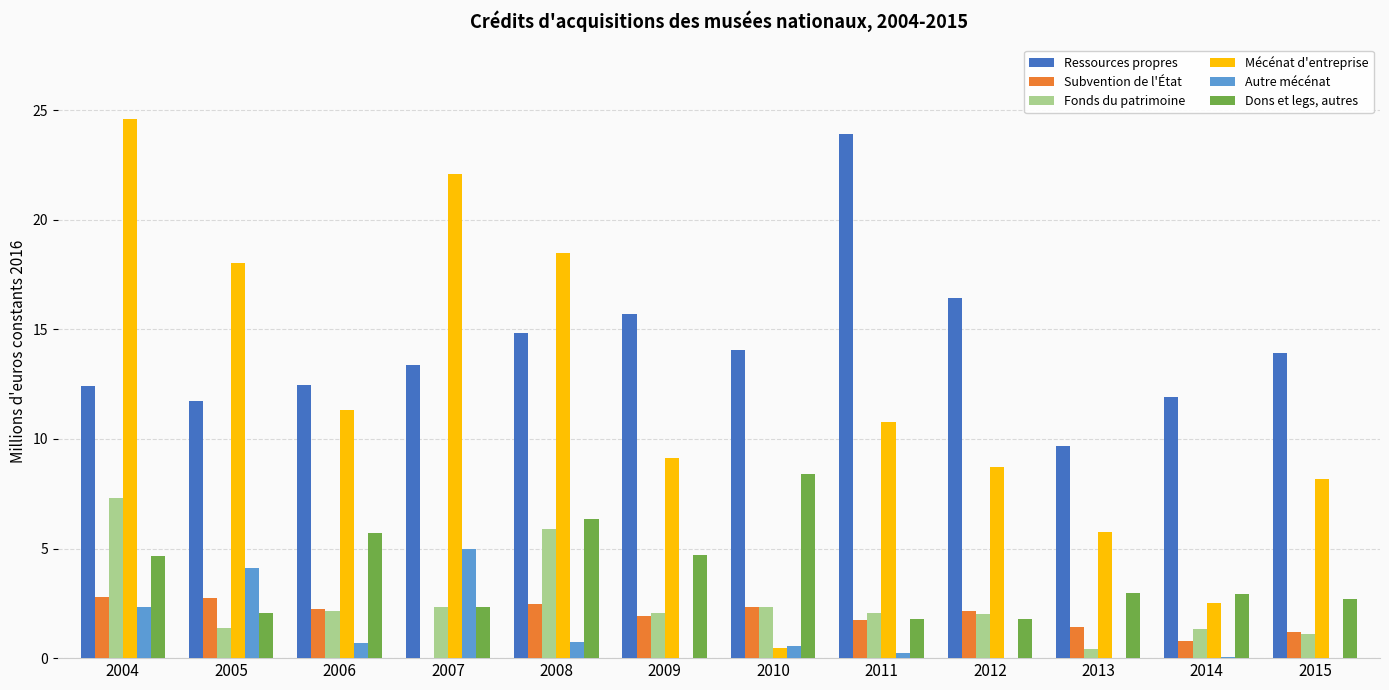

What is the total value across all series at 2009?

33.5